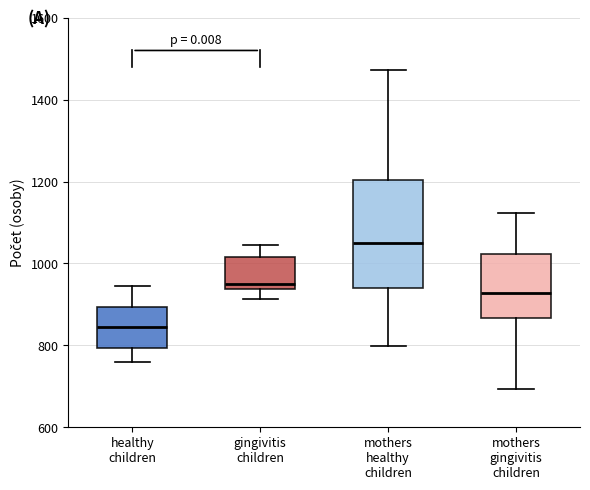

Which box is the tallest, from its lower edge to its upper edge?

mothers healthy children